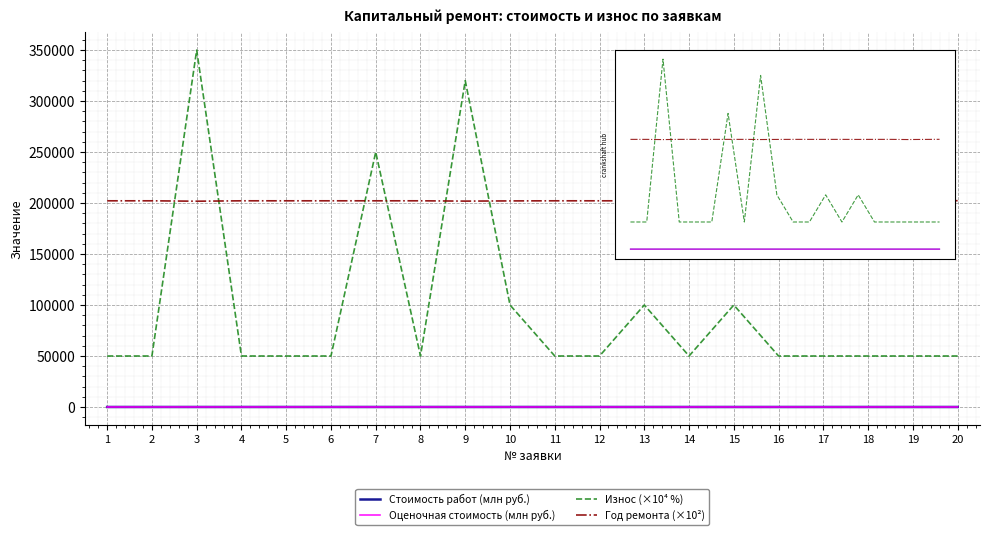

Between 5 and 2, which is larger?

5